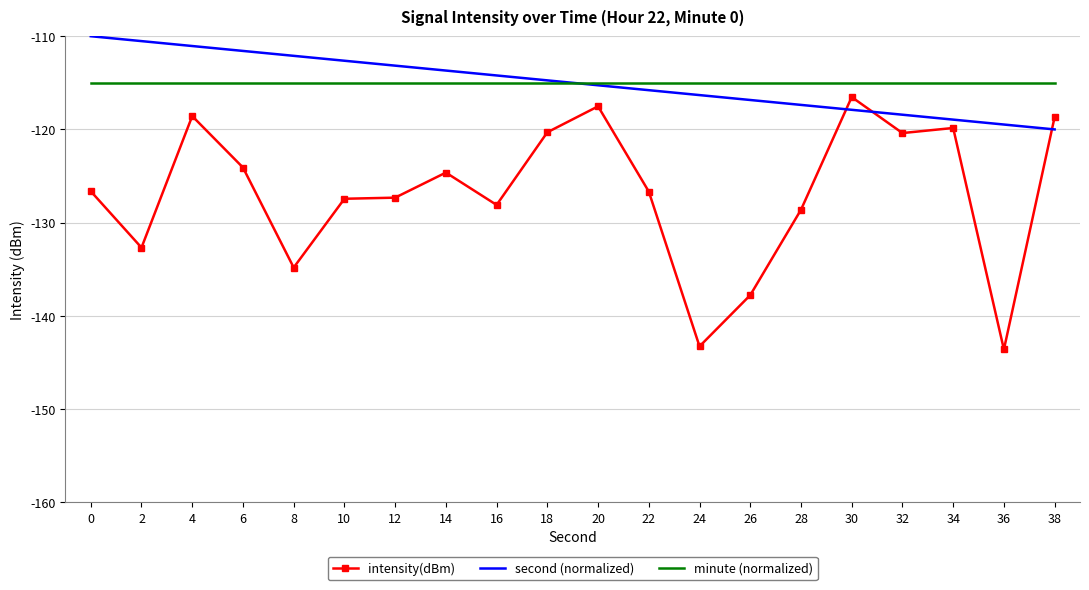

What is the minimum value shown in the chart?

-143.6